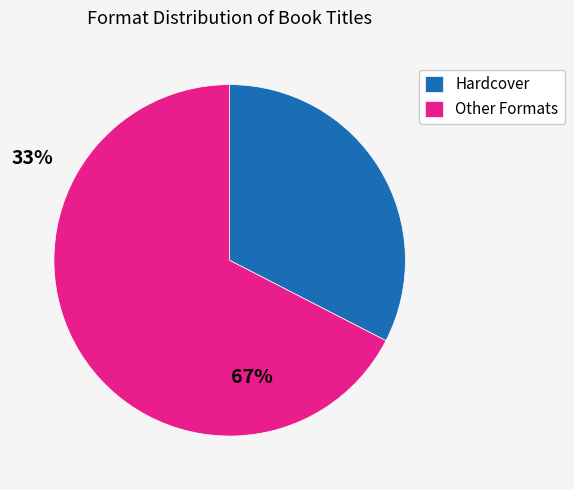

What is the largest slice in the pie chart?

Other Formats